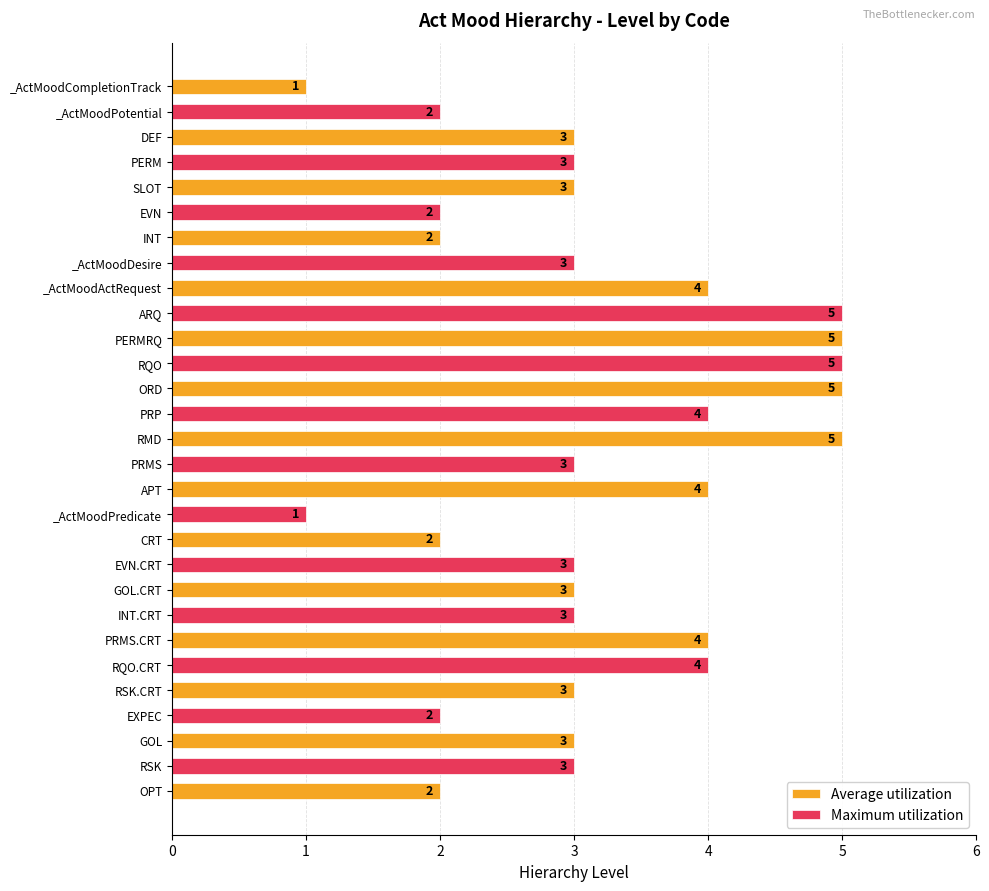

Reading right to left, extract all data points from this chart.

OPT=2	RSK=3	GOL=3	EXPEC=2	RSK.CRT=3	RQO.CRT=4	PRMS.CRT=4	INT.CRT=3	GOL.CRT=3	EVN.CRT=3	CRT=2	_ActMoodPredicate=1	APT=4	PRMS=3	RMD=5	PRP=4	ORD=5	RQO=5	PERMRQ=5	ARQ=5	_ActMoodActRequest=4	_ActMoodDesire=3	INT=2	EVN=2	SLOT=3	PERM=3	DEF=3	_ActMoodPotential=2	_ActMoodCompletionTrack=1